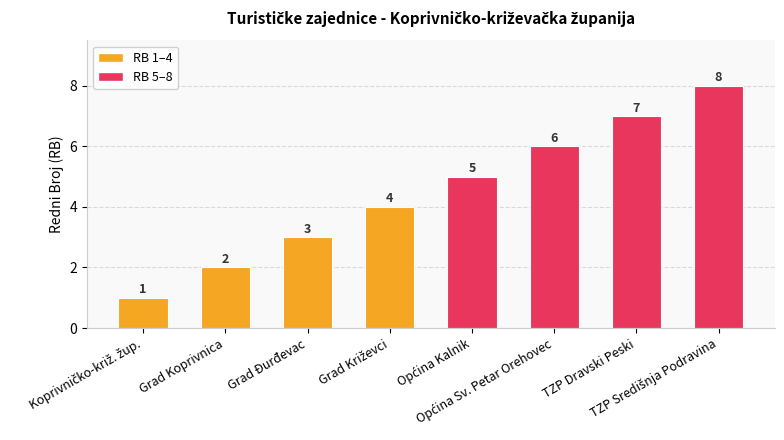

What is the difference between the maximum and minimum values?

7